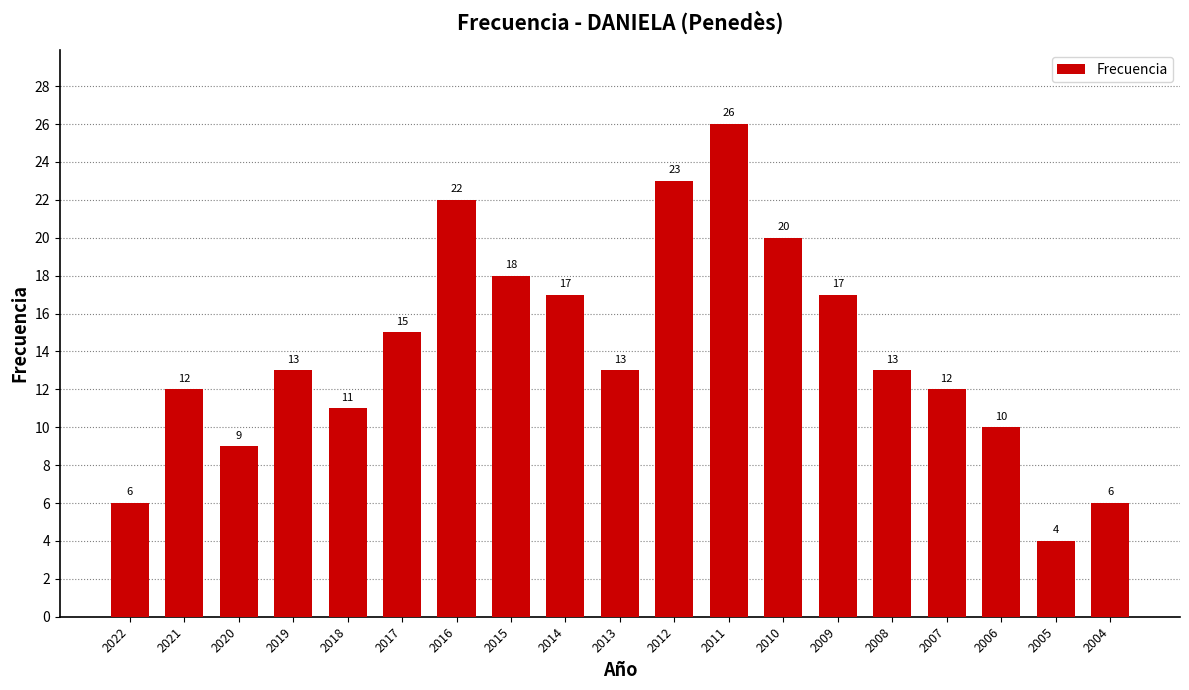

Does the chart contain any negative values?

No